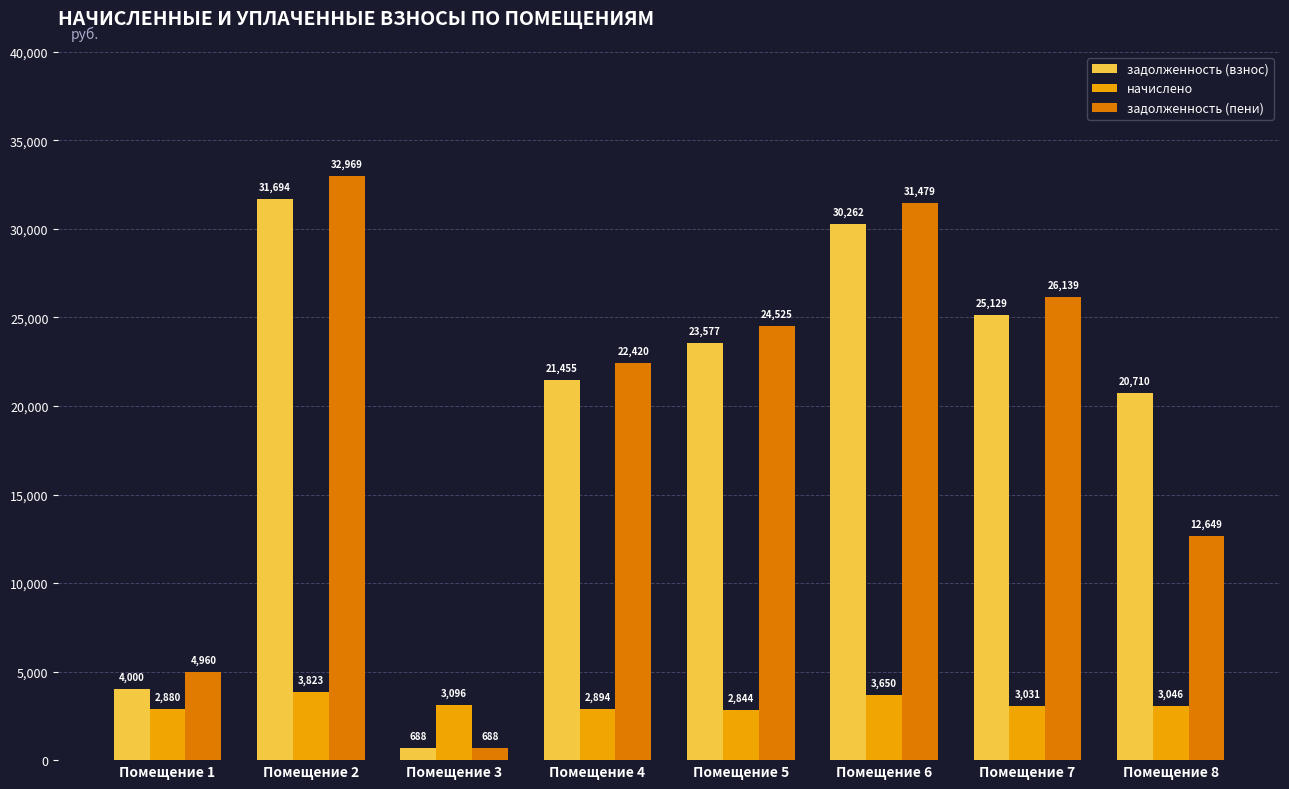

What is the average value of the задолженность (взнос) series?

19689.4